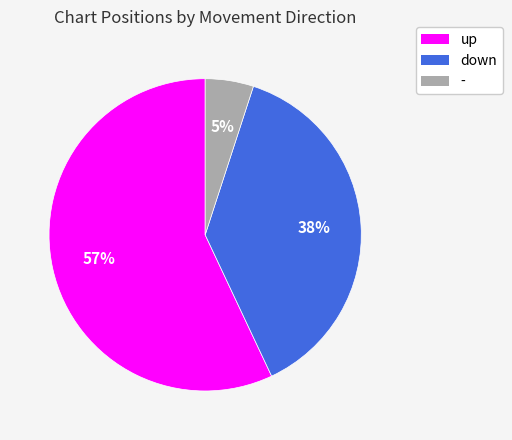

What is the majority slice?

up